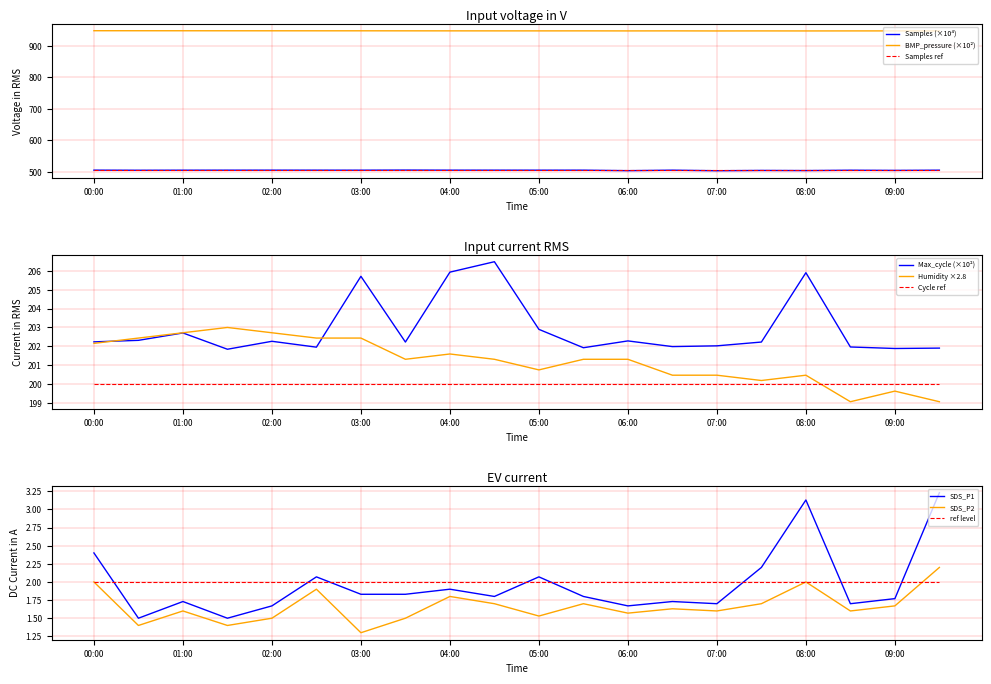

Reading left to right, list all the values displayed in this chart.

Samples: 505.3	505.0	505.2	505.3	505.3	505.3	505.2	505.6	505.3	505.3	505.2	505.3	503.7	505.3	503.5	504.5	504.0	505.1	504.6	505.2
BMP_pressure: 947.9	947.8	947.7	947.7	947.6	947.6	947.6	947.5	947.4	947.4	947.4	947.4	947.3	947.4	947.1	947.3	947.2	947.3	947.3	947.2
Max_cycle: 202.2	202.3	202.7	201.8	202.3	202.0	205.7	202.2	205.9	206.5	202.9	201.9	202.3	202.0	202.0	202.2	205.9	202.0	201.9	201.9
SDS_P1: 2.4	1.5	1.7	1.5	1.7	2.1	1.8	1.8	1.9	1.8	2.1	1.8	1.7	1.7	1.7	2.2	3.1	1.7	1.8	3.2
Humidity: 202.2	202.4	202.7	203.0	202.7	202.4	202.4	201.3	201.6	201.3	200.8	201.3	201.3	200.5	200.5	200.2	200.5	199.1	199.6	199.1
SDS_P2: 2.0	1.4	1.6	1.4	1.5	1.9	1.3	1.5	1.8	1.7	1.5	1.7	1.6	1.6	1.6	1.7	2.0	1.6	1.7	2.2